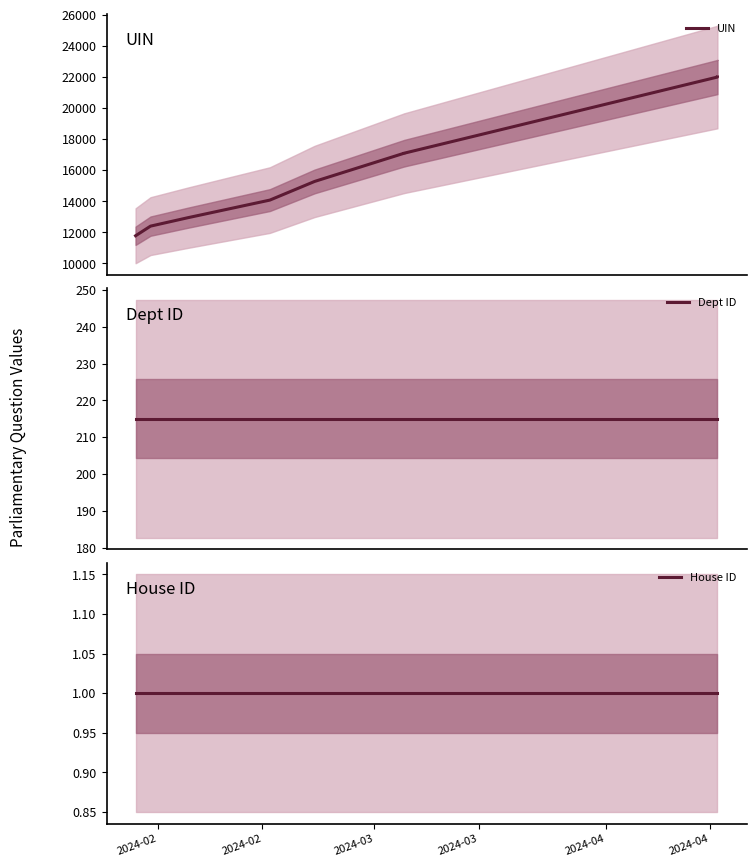

Which series has the largest range (max minus min)?

UIN